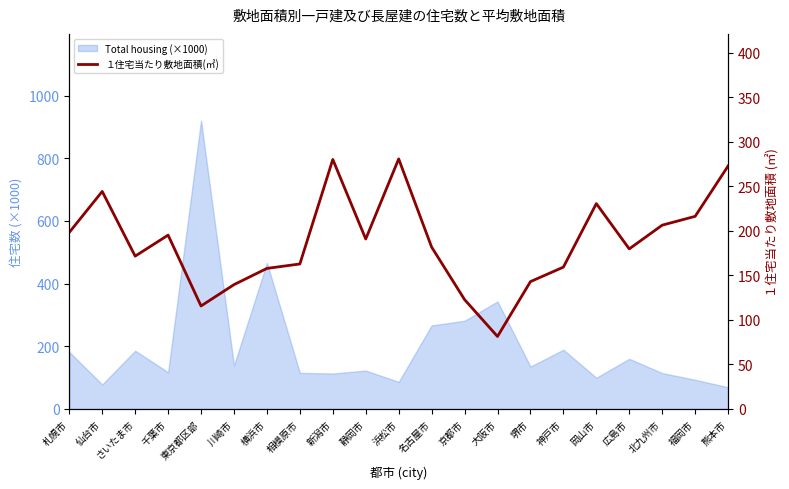

Reading left to right, transcribe all the data shown in this chart.

198.4	244.4	171.7	195.3	115.7	139.7	157.9	162.9	280.3	190.9	280.9	181.9	122.9	81.4	143.0	159.3	230.7	179.8	206.5	216.4	272.9